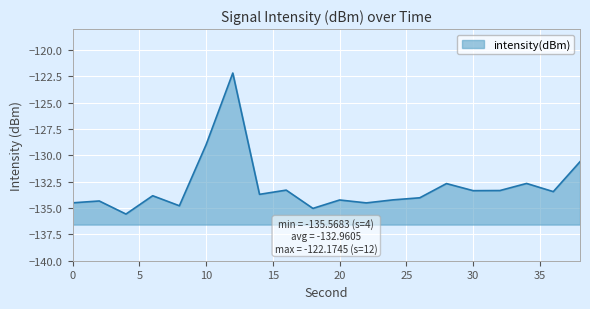

Is it true that the value at 34 is -67.0?

False